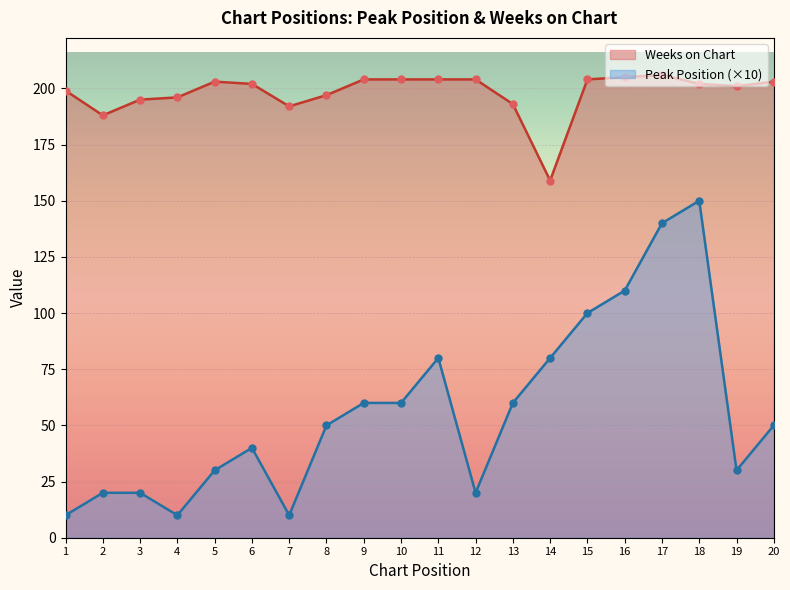

Is the value of Weeks on Chart at 16 greater than the value of Peak Position at 2?

Yes